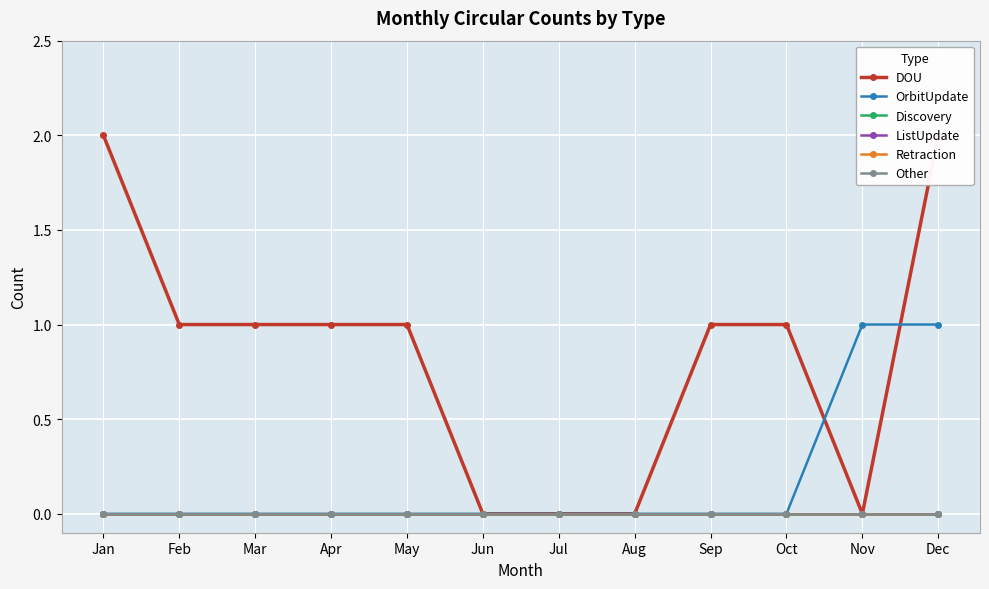

How many DOU values are between 0 and 1?

10